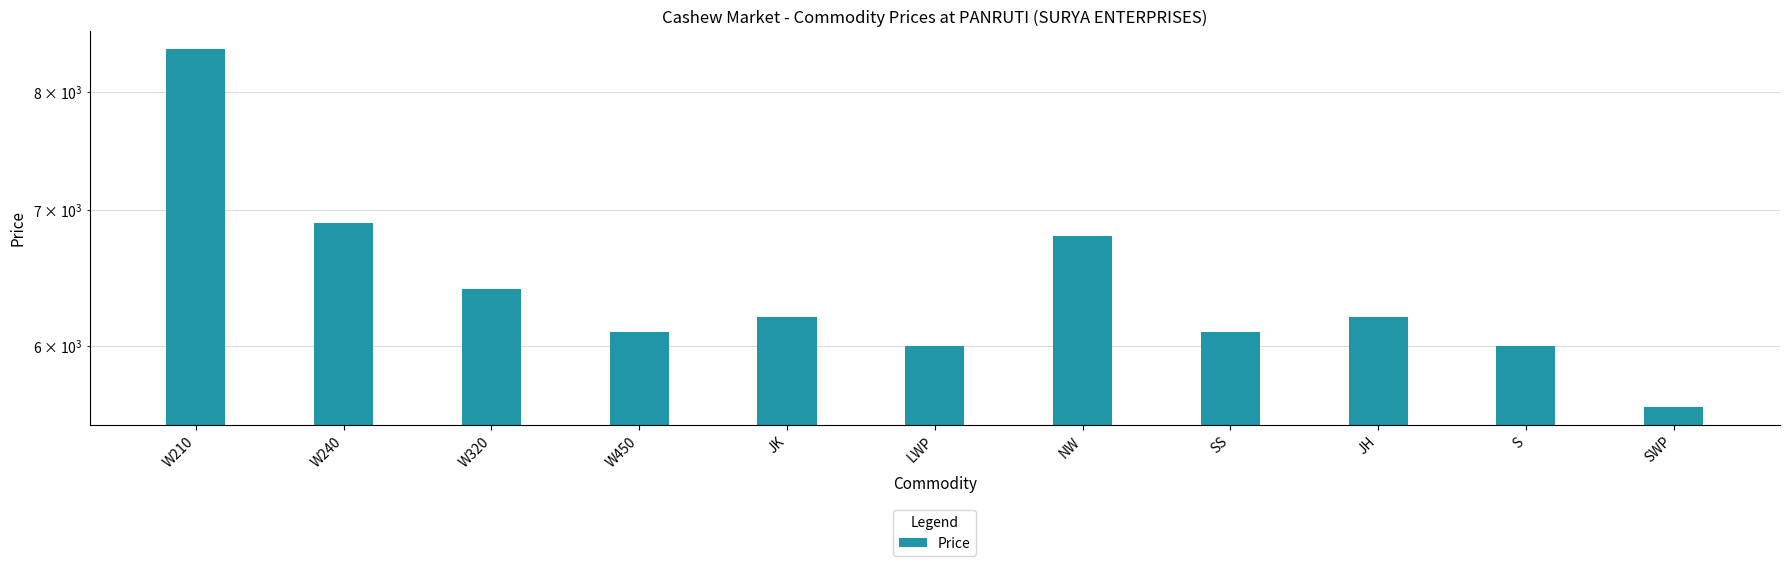

Reading left to right, extract all data points from this chart.

W210=8400	W240=6900	W320=6400	W450=6100	JK=6200	LWP=6000	NW=6800	SS=6100	JH=6200	S=6000	SWP=5600